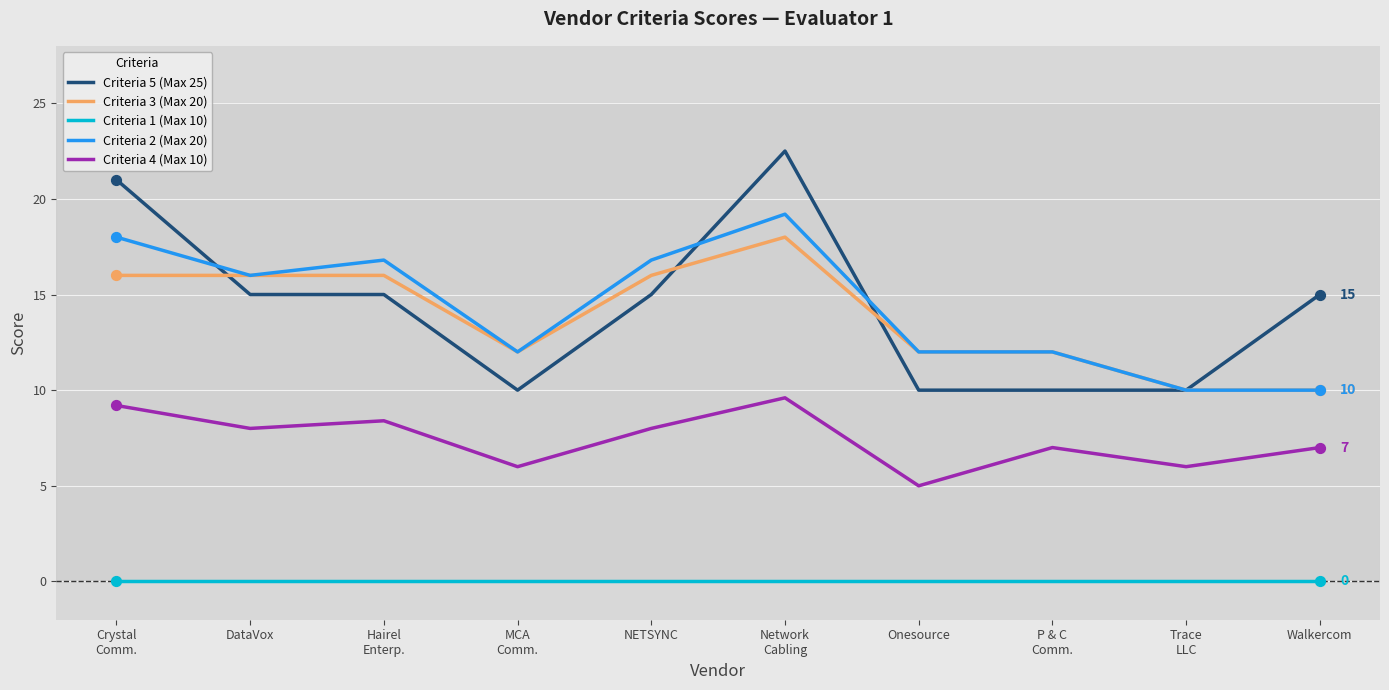

What is the total value across all series at Trace
LLC?

36.0